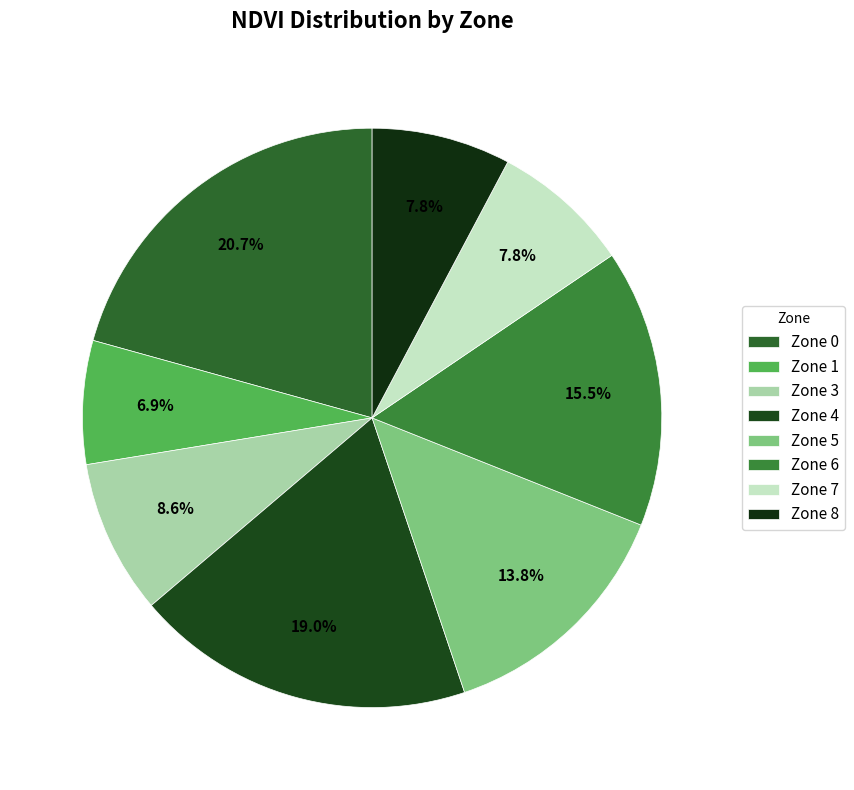

To the nearest percent, what is the average slice percentage?

12%